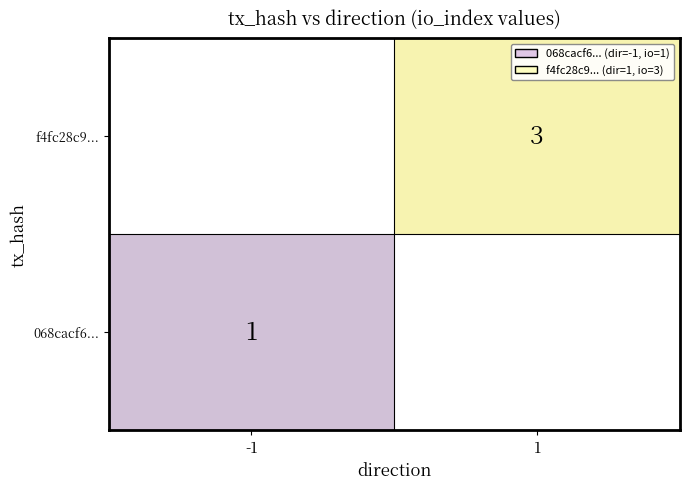

The value of f4fc28c9... at 1 is 3.9. True or false?

False